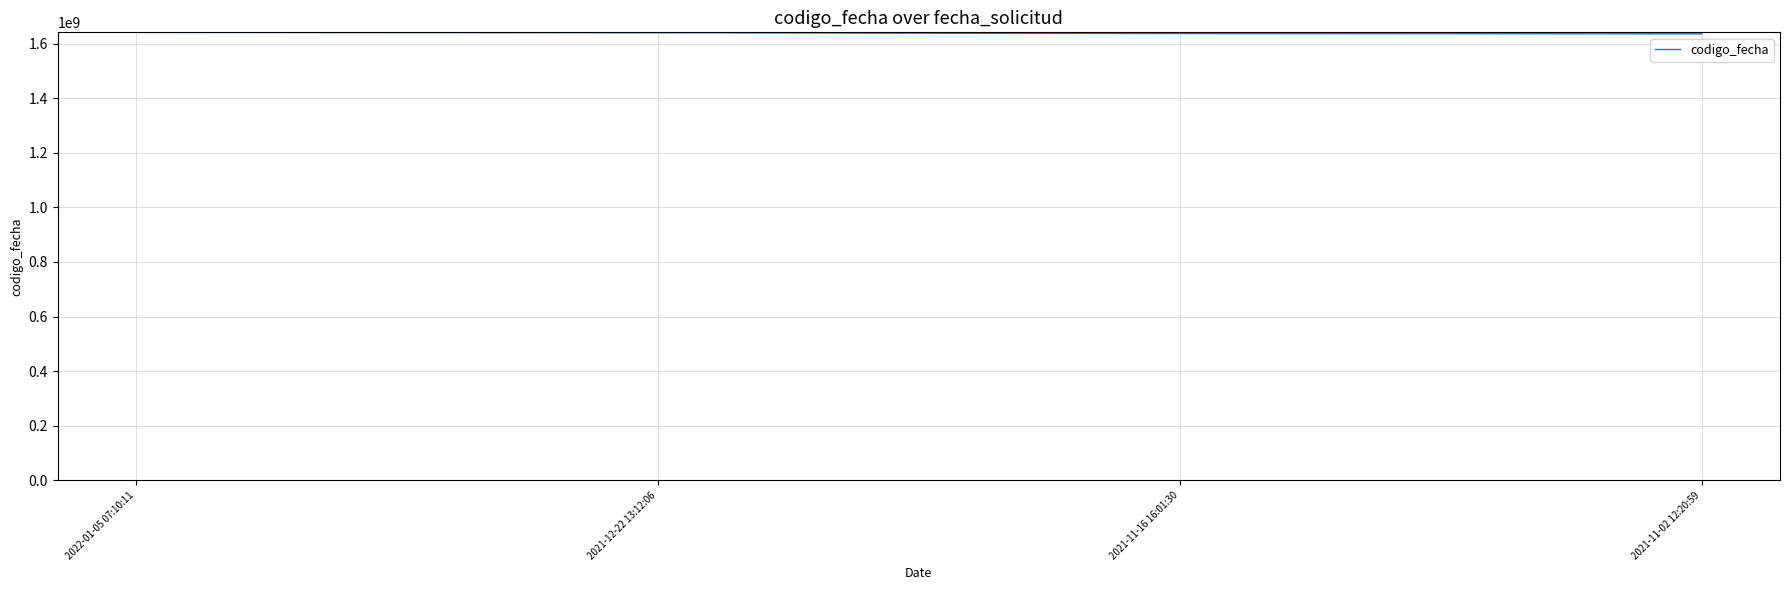

What is the greatest value displayed?

1641366897